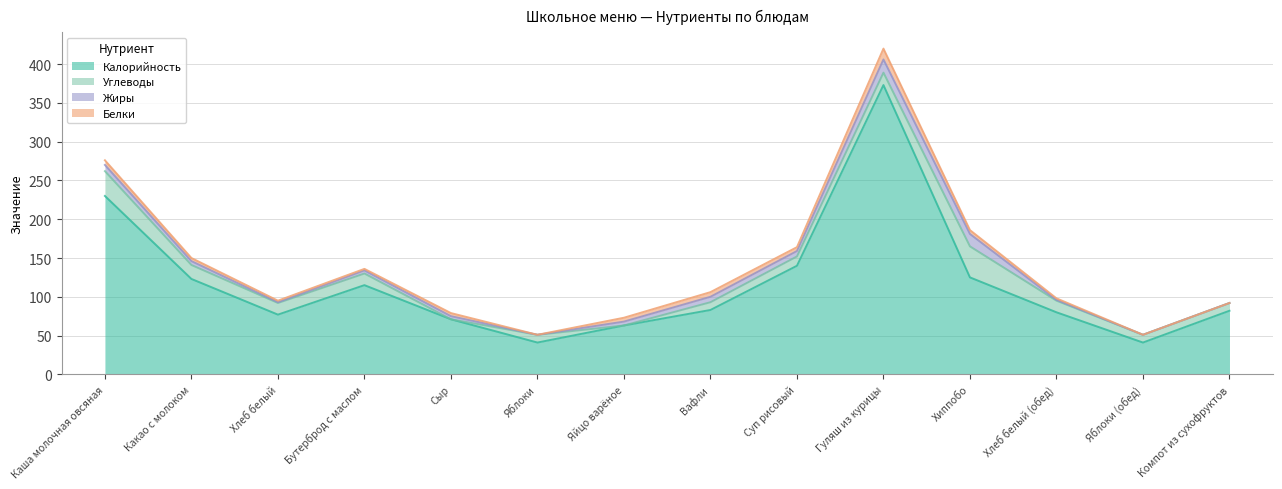

What is the value of the Белки point at the 1st from the left?

6